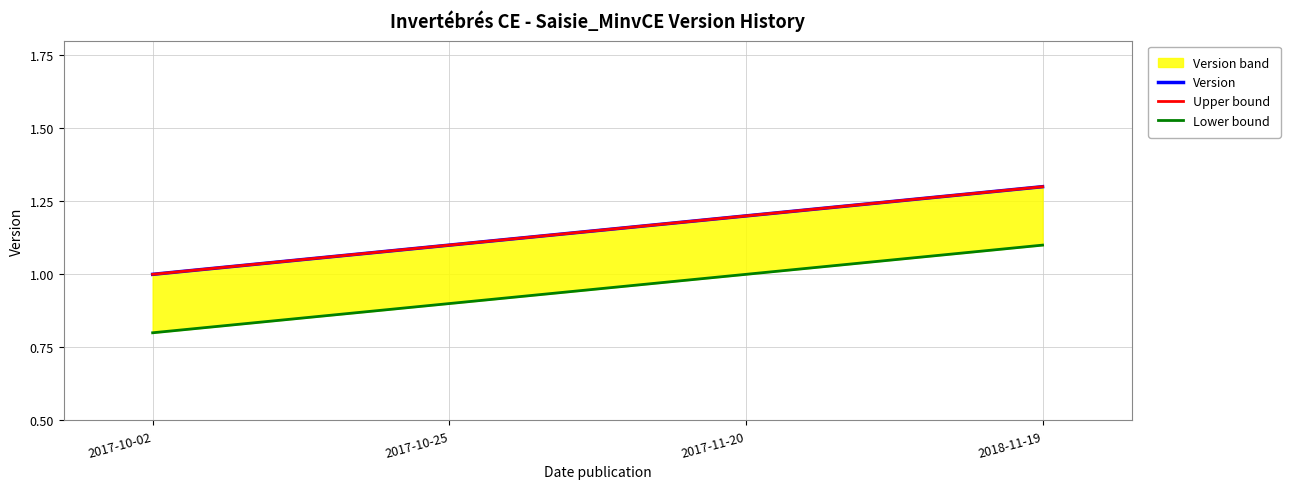

Which series has the widest spread of values?

Version